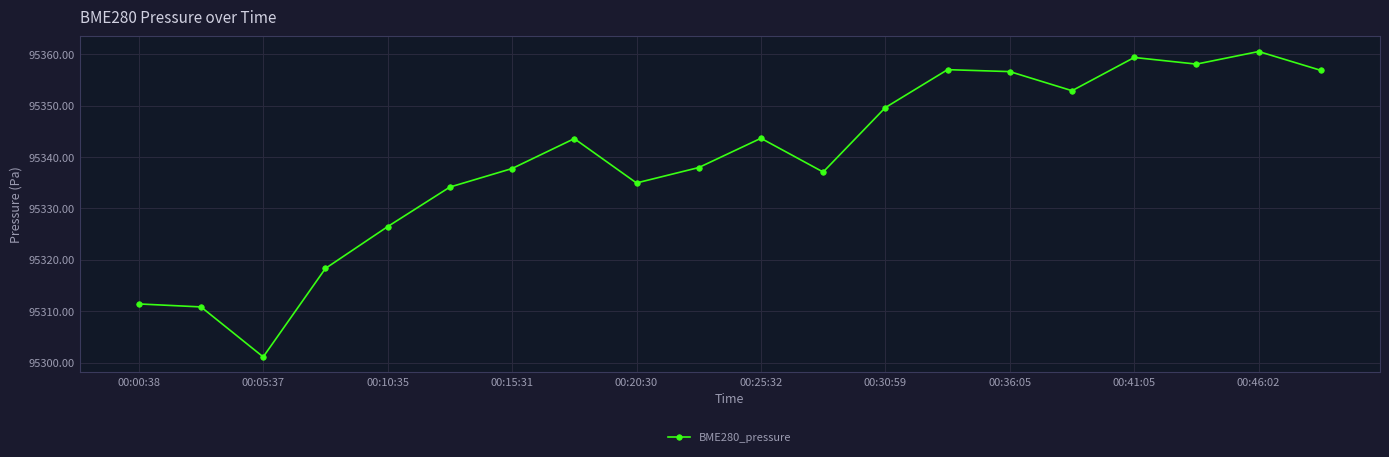

What is the average value?

95339.4